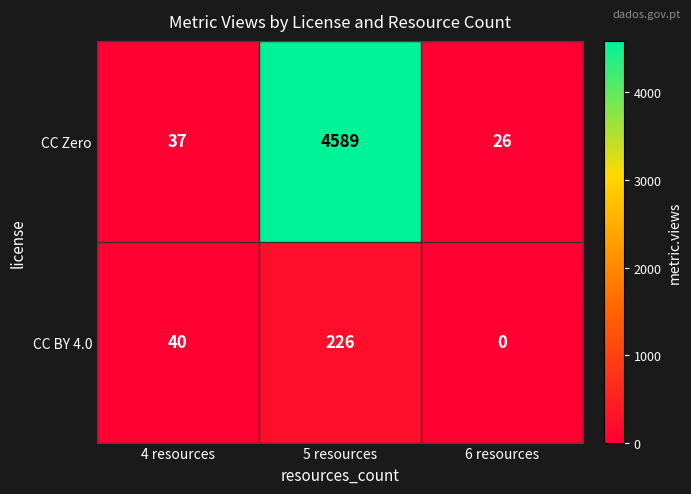

List the series in order of their overall mean, highest first.

CC Zero, CC BY 4.0